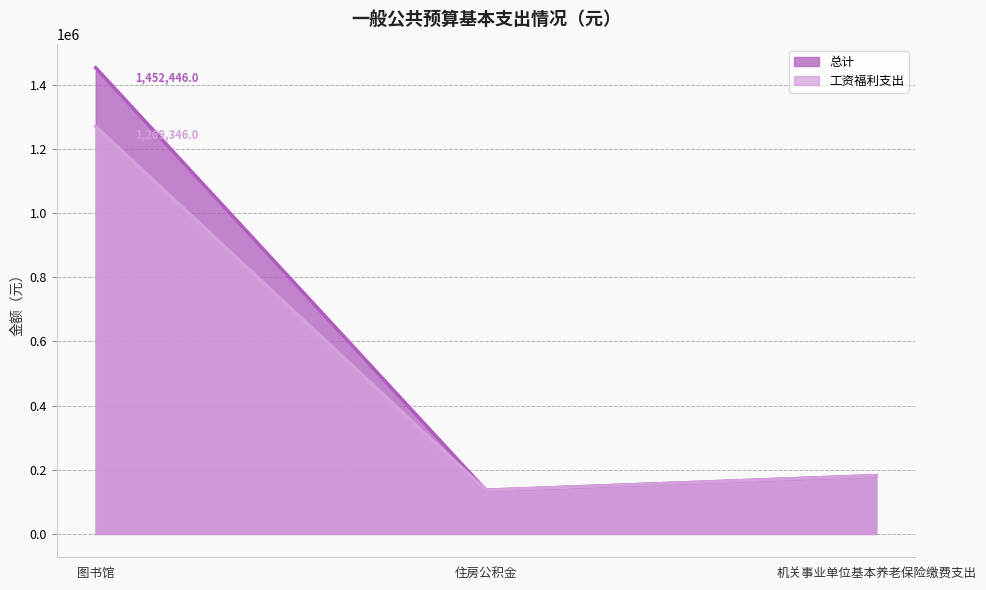

What is the label of the 1st point from the left?

图书馆